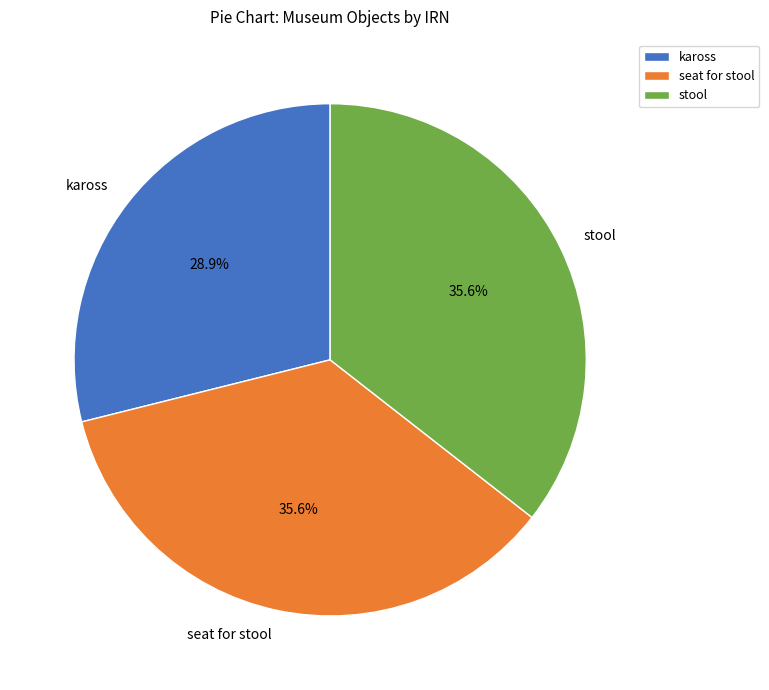

What percentage is NOT represented by kaross?

71.1%